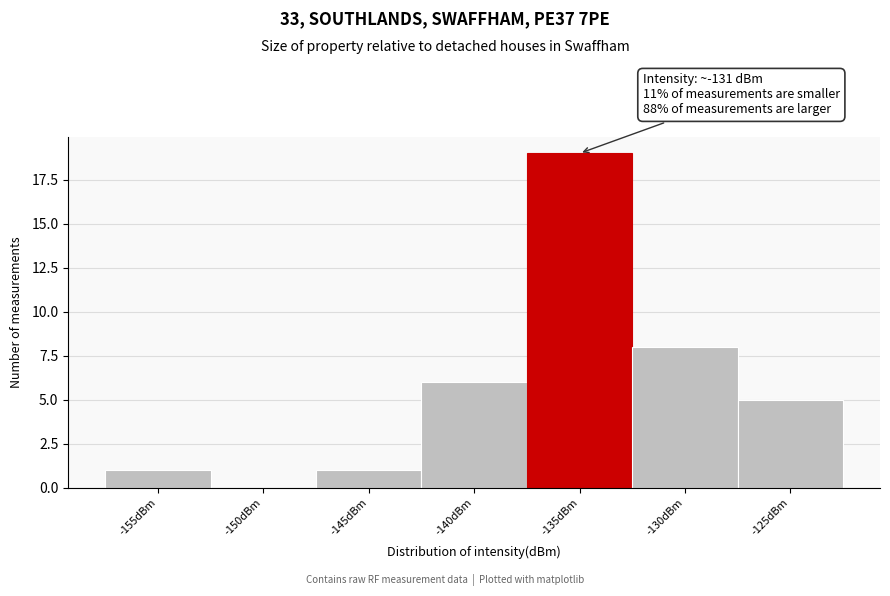

Reading left to right, extract all data points from this chart.

-155dBm=1	-150dBm=0	-145dBm=1	-140dBm=6	-135dBm=19	-130dBm=8	-125dBm=5